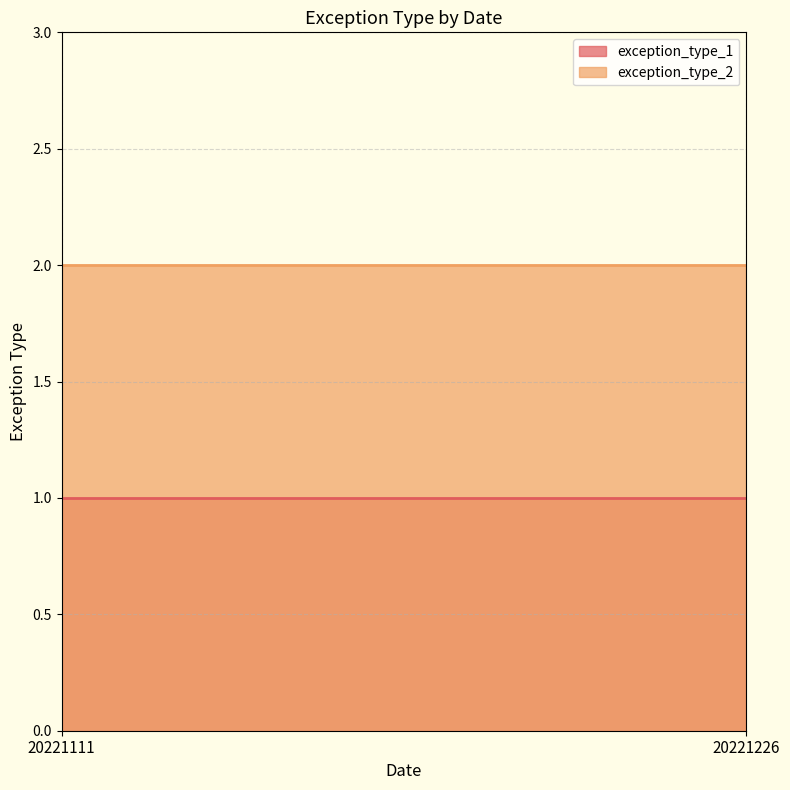

The value of exception_type_1 at 20221226 is 1. True or false?

True